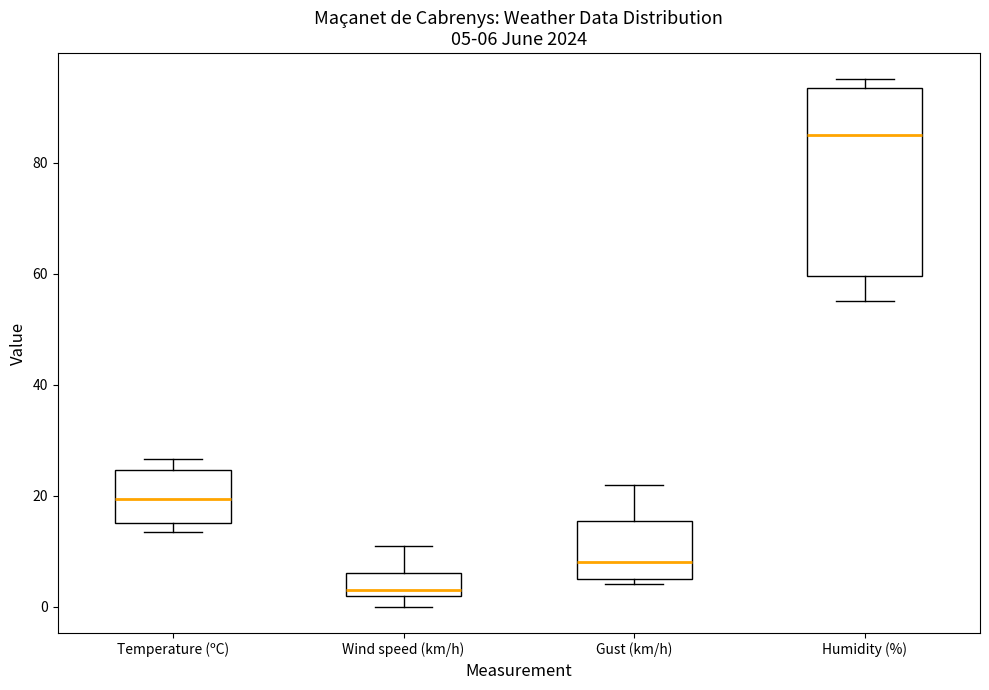

Comparing the boxes themselves (not the whiskers), which one is the tallest?

Humidity (%)